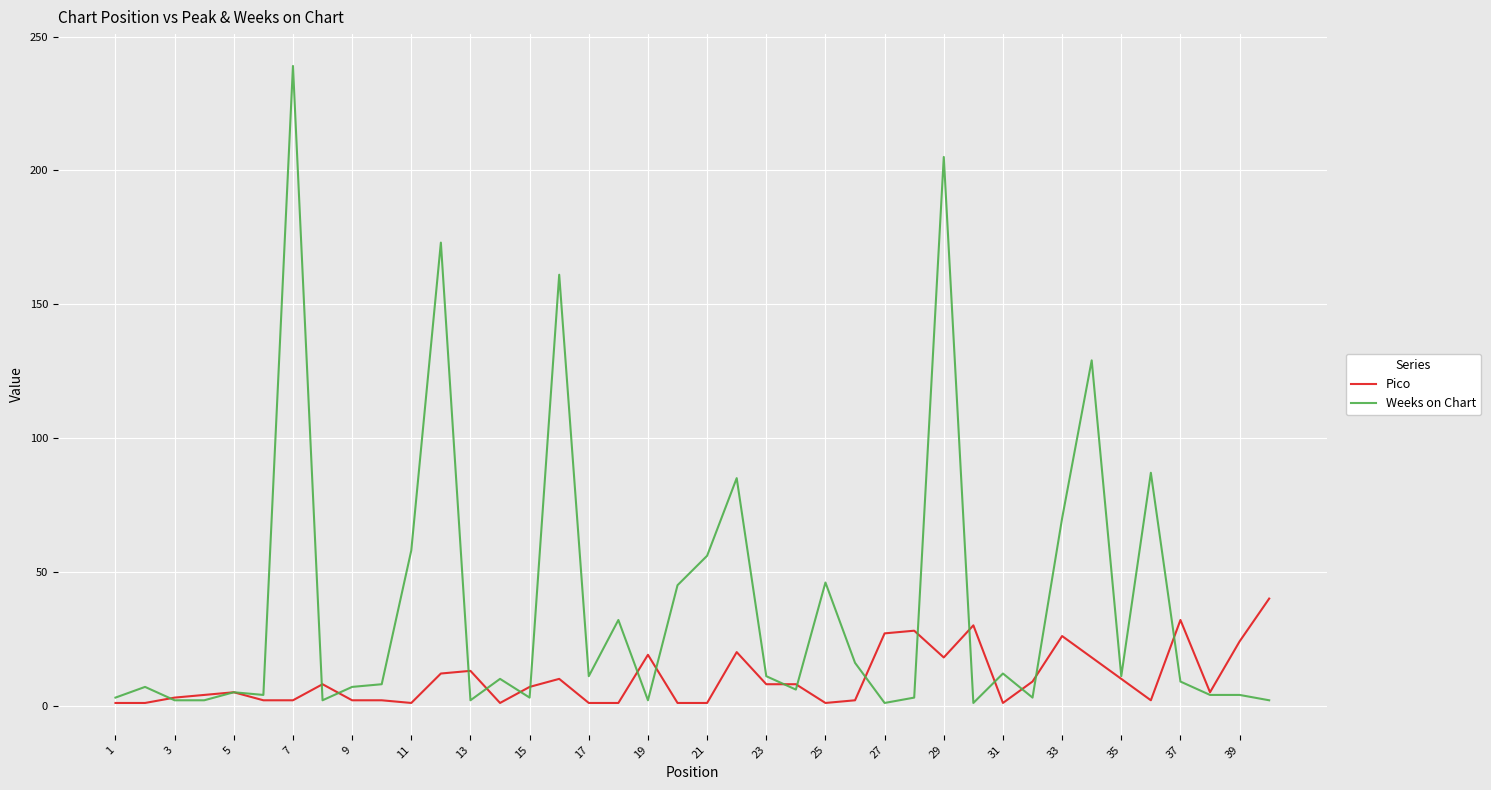

Which series has the largest total across all categories?

Weeks on Chart